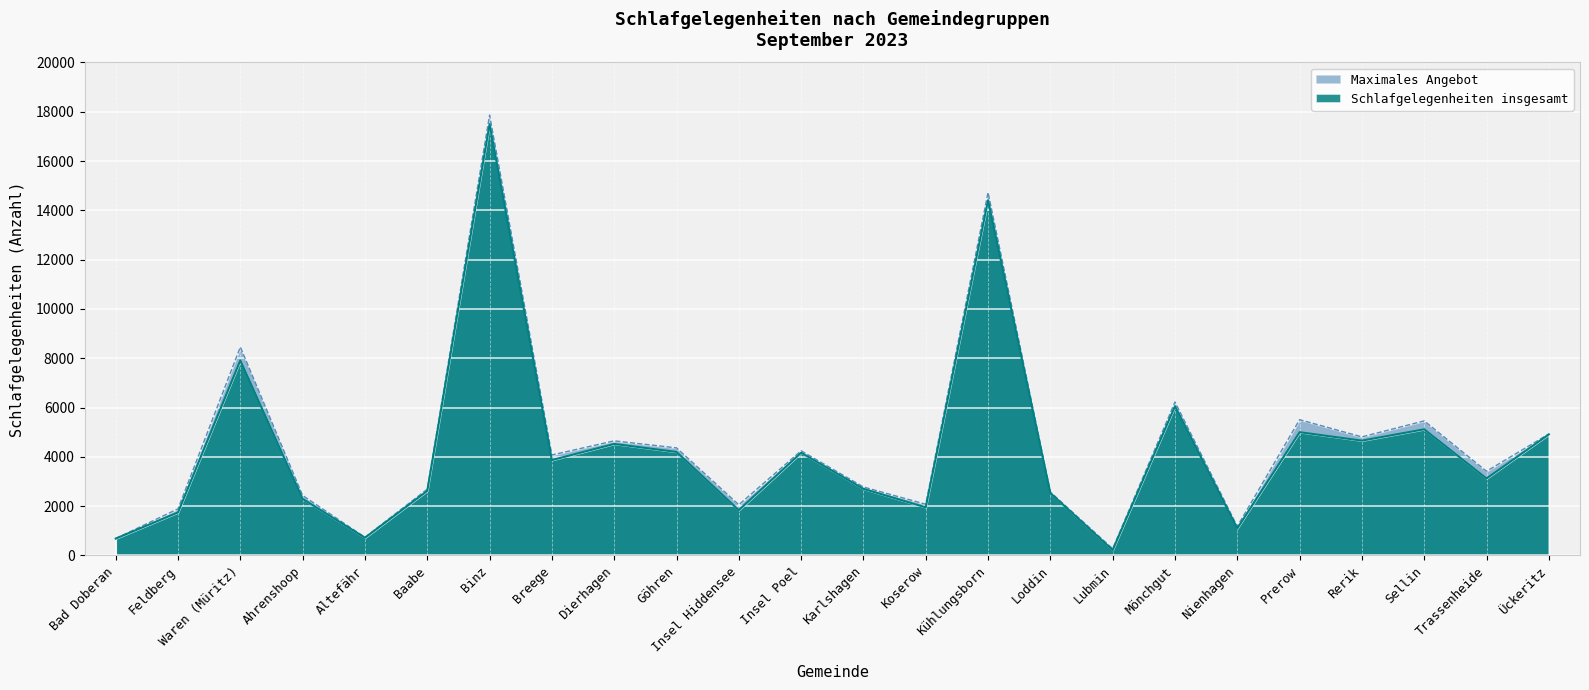

What is the spread (max minus min) of values at Prerow?

507